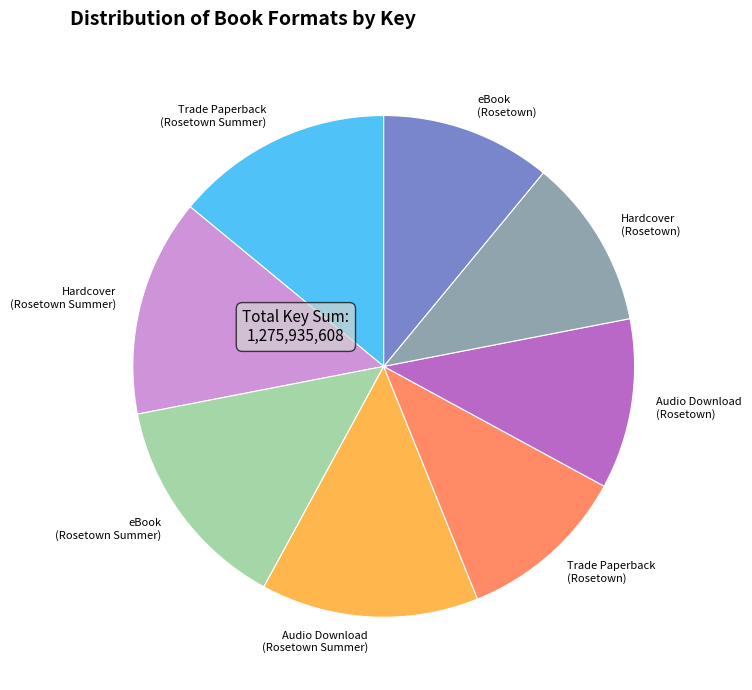

Approximately how many times larger is the value at Hardcover (Rosetown) compared to Trade Paperback (Rosetown Summer)?

0.8